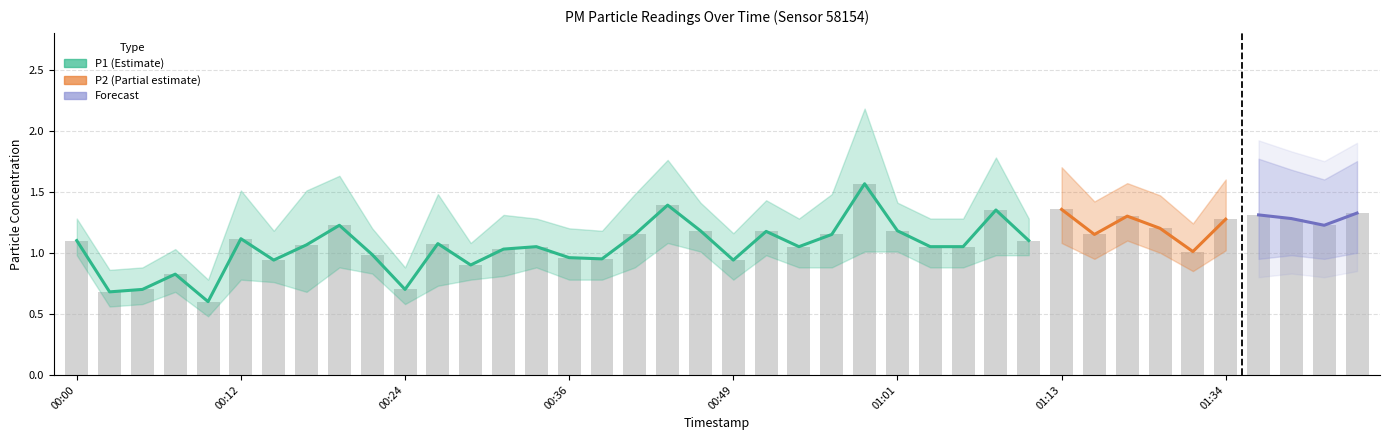

What position from the right is 01:43?

3